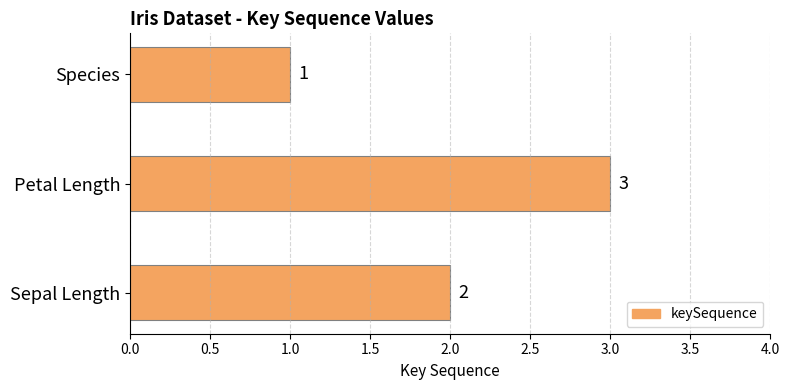

What is the sum of all values?

6